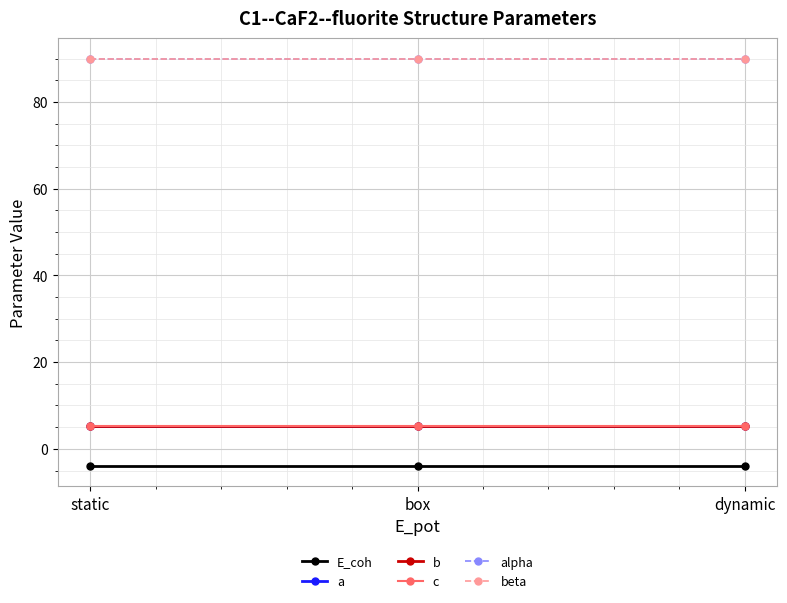

What is the maximum value shown in the chart?

90.0